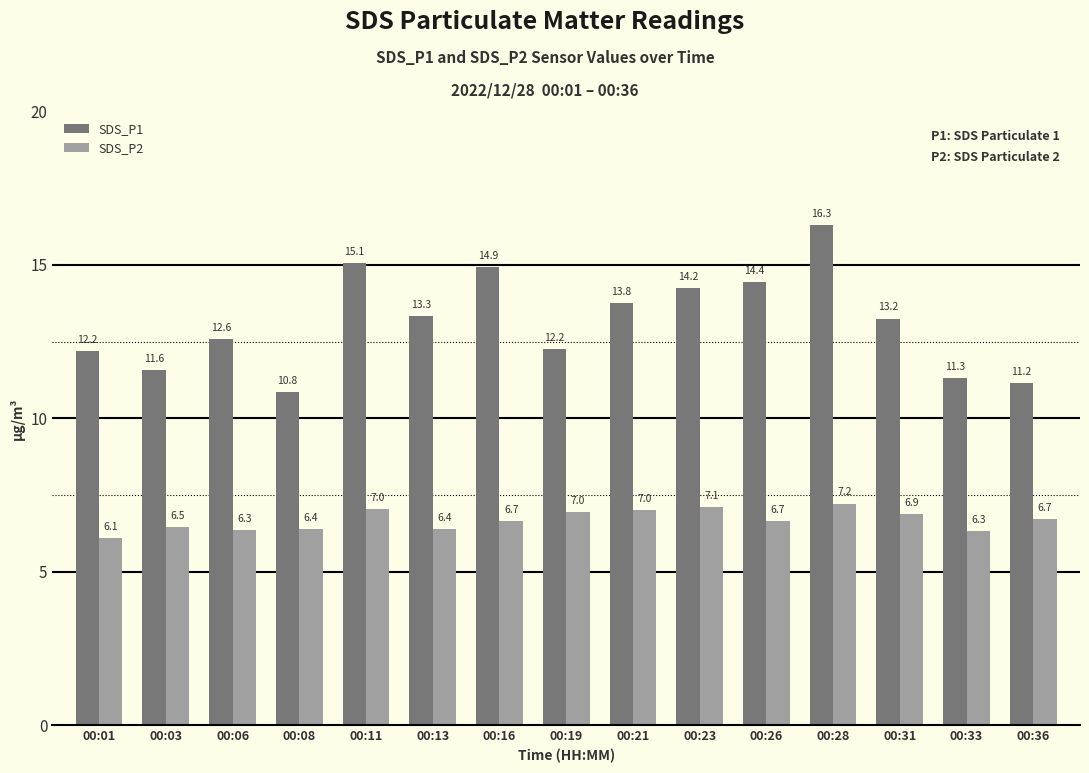

Which series changed the most between 00:16 and 00:36?

SDS_P1